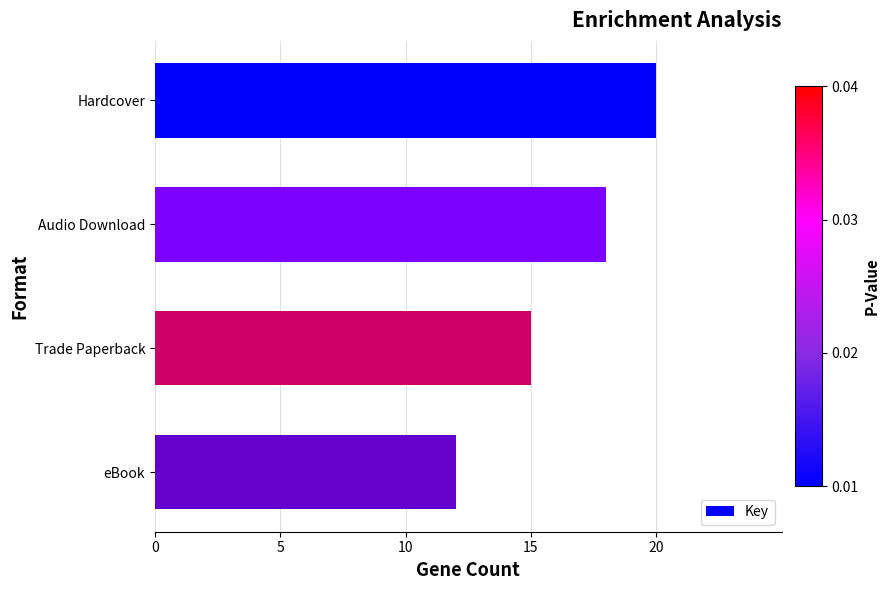

Reading top to bottom, list all the values displayed in this chart.

20	18	15	12